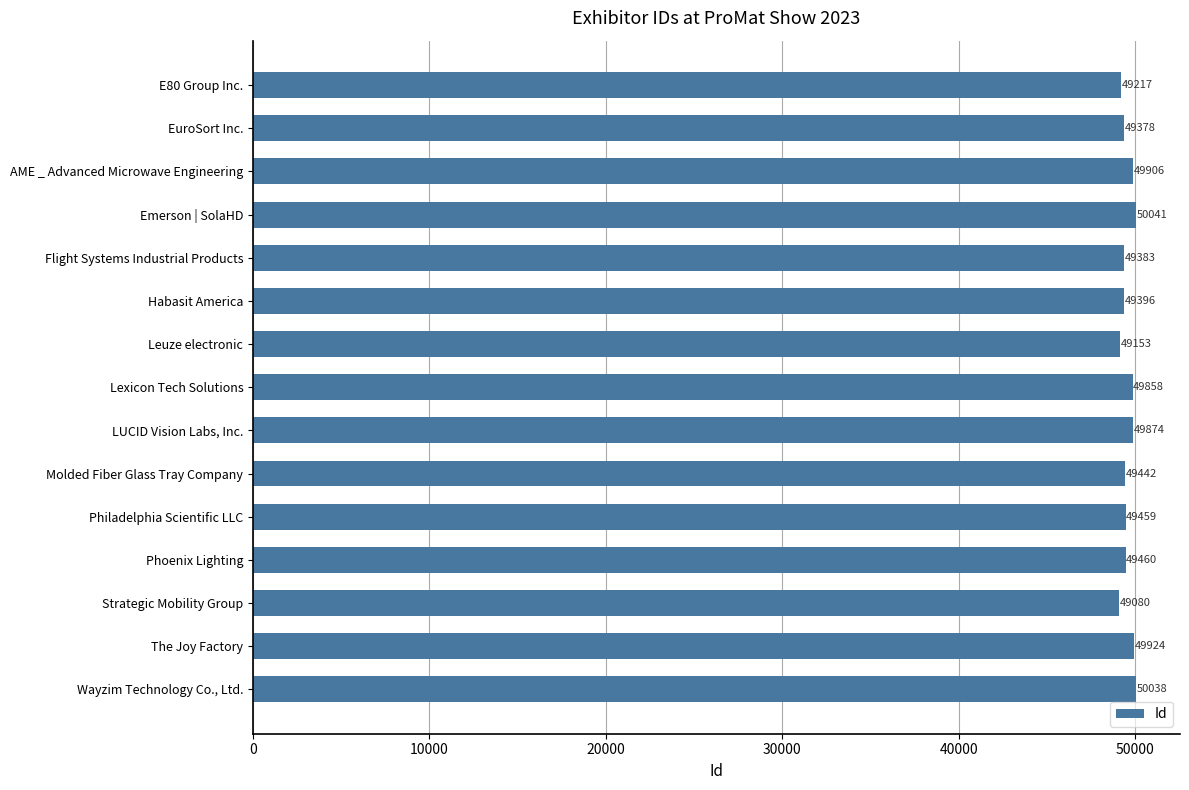

What is the sum of all values?

743609